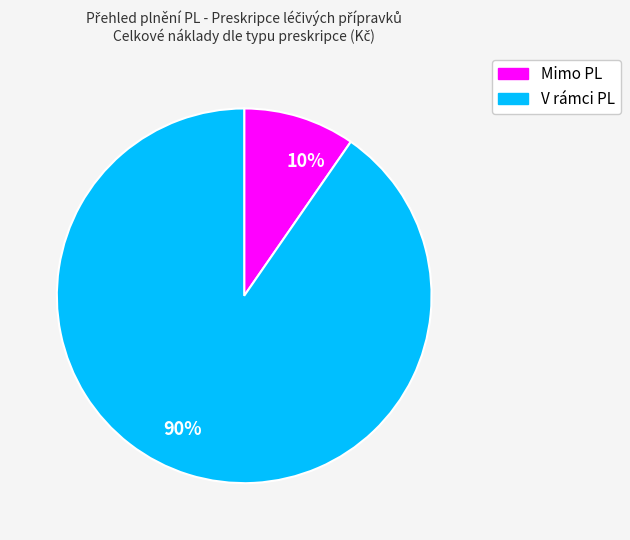

Is there any slice that represents more than half of the pie?

Yes